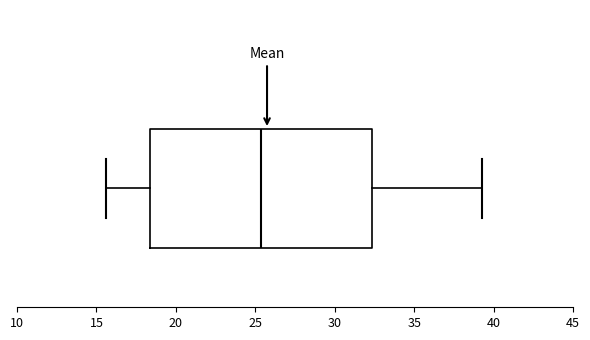

Transcribe this box plot: give where the median line is, the range the box spans, and where the two whiskers end, as read against the x-axis. The values are not printed on the chart, so give them approximately, as read against the axis.

median 25.5, box 18.5 to 32.5, whiskers 15.5 to 39.5